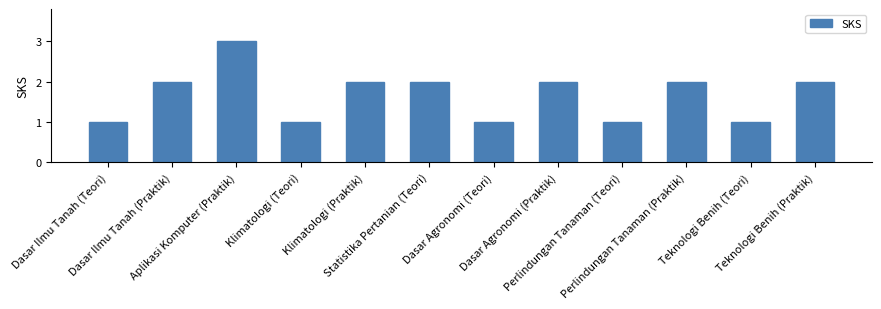

What is the value of the 8th bar from the left?

2